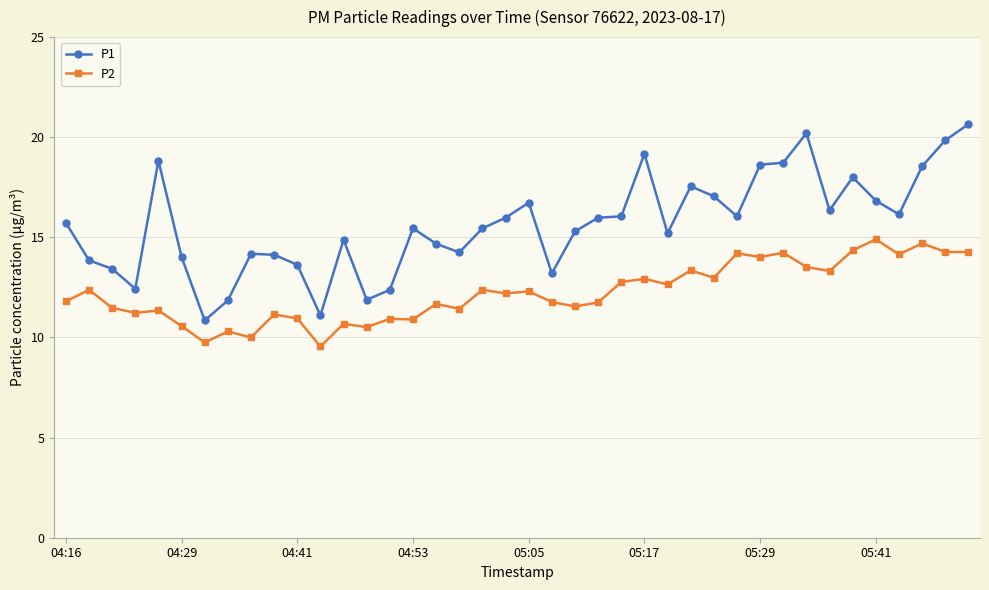

What is the sum of all P1 values?

625.2